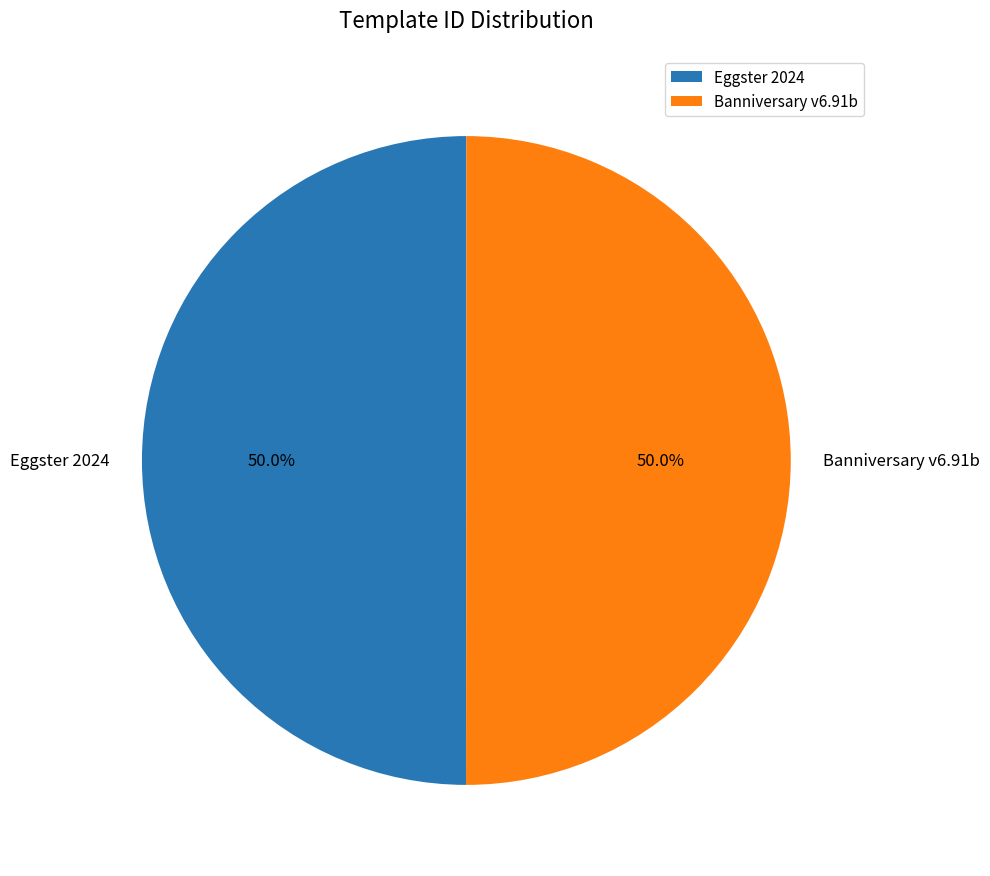

To the nearest percent, what portion does Eggster 2024 represent?

50%